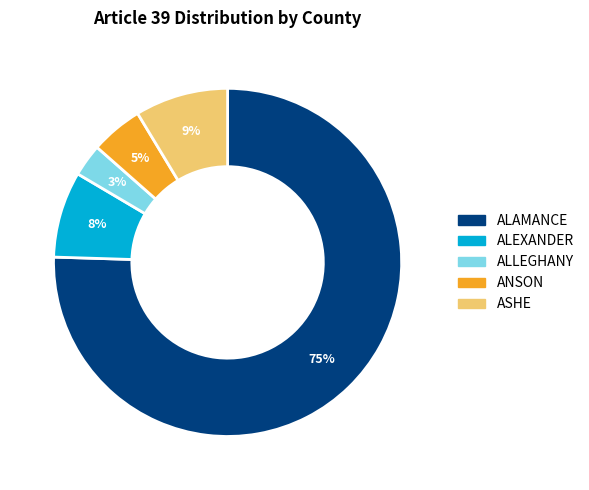

To the nearest percent, what percentage of the pie is ANSON?

5%